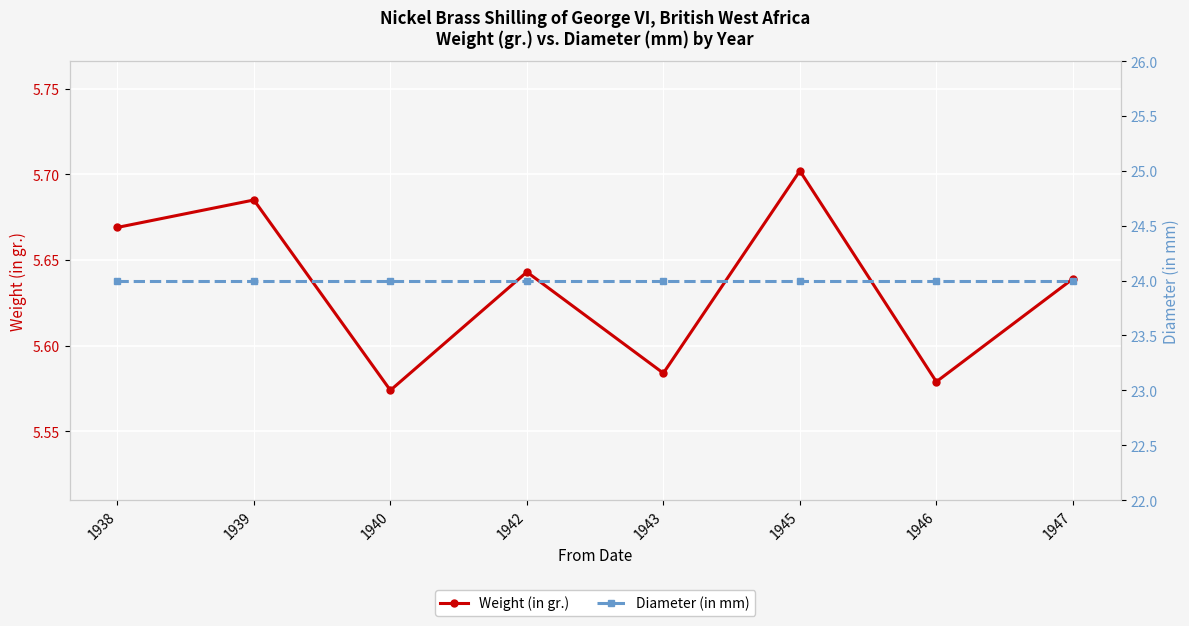

True or false: Diameter (in mm) and Weight (in gr.) cross at least once.

False